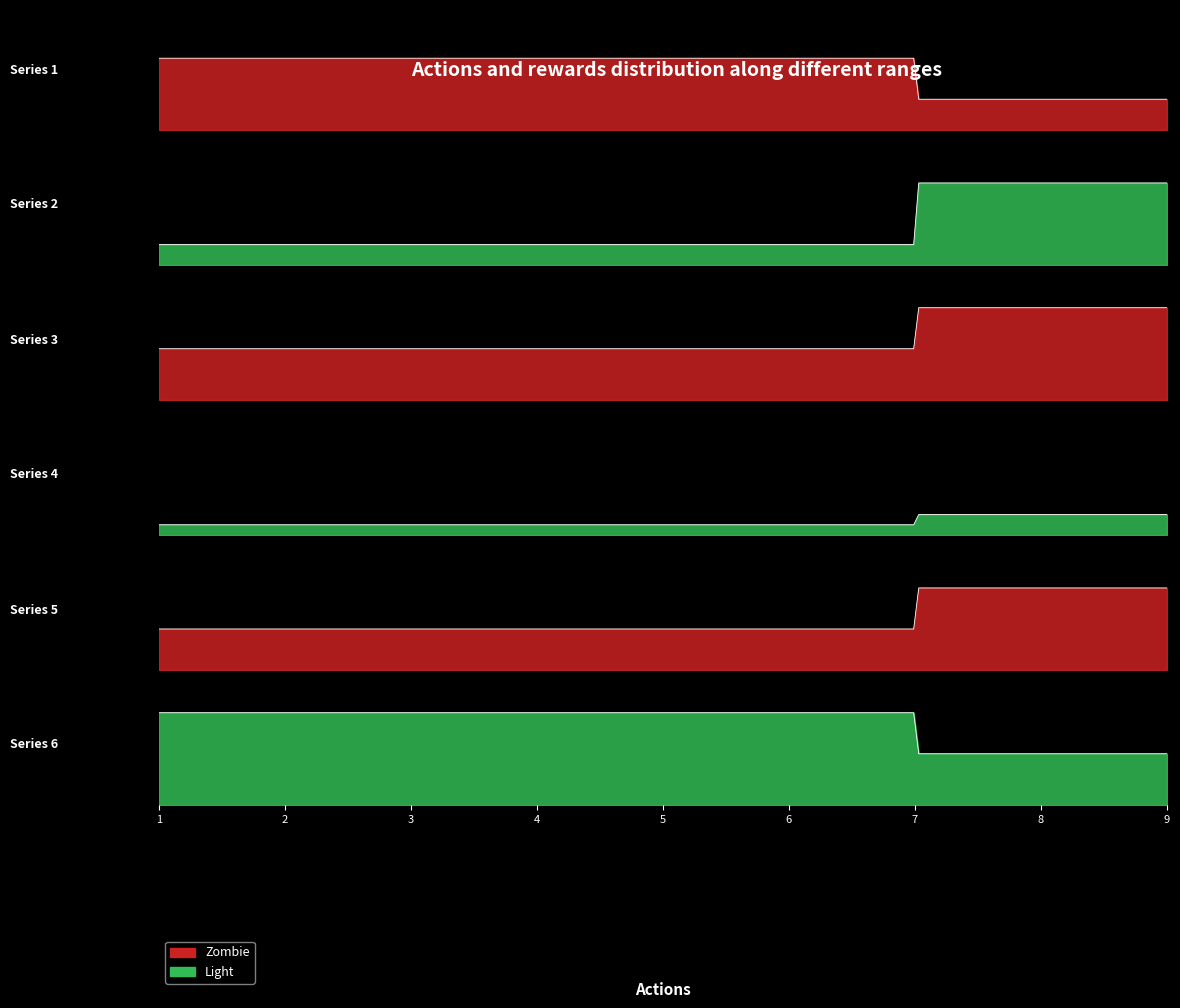

The col_8 series shows 6 at 3. True or false?

False